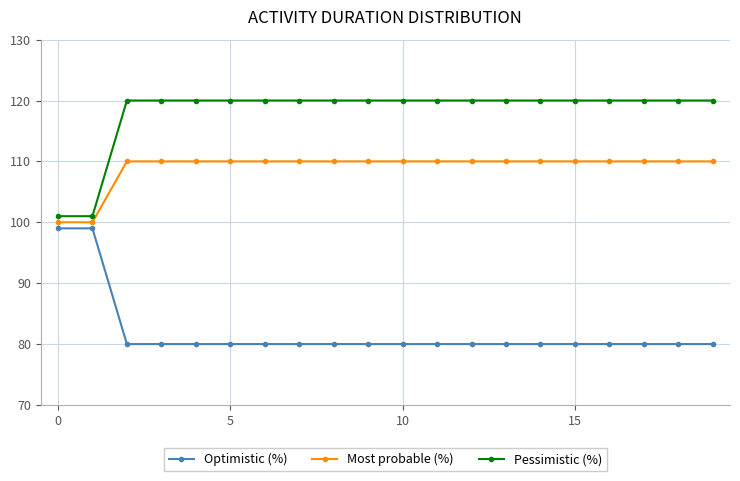

True or false: Most probable (%) and Optimistic (%) cross at least once.

False